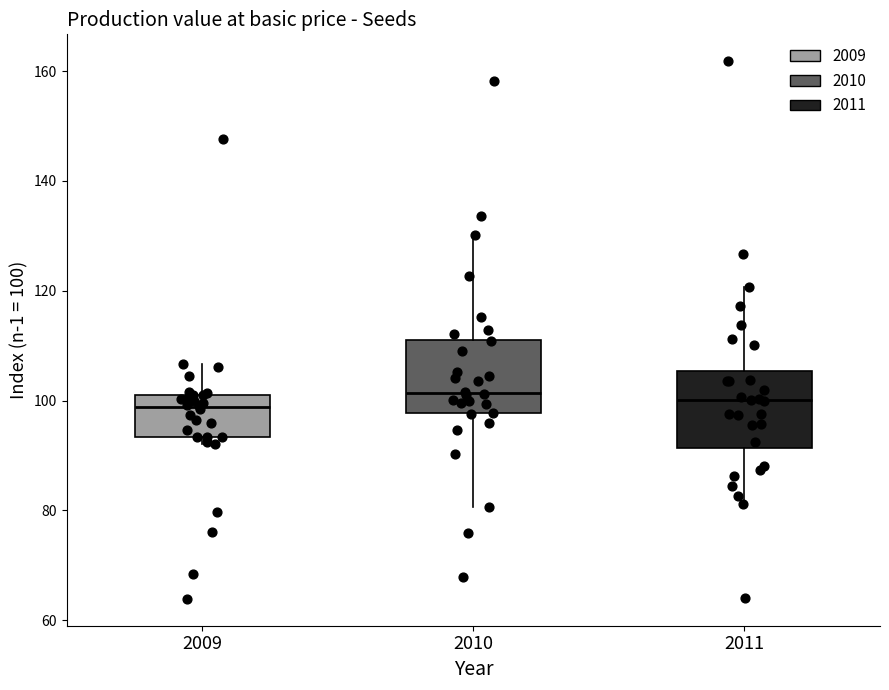

Reading left to right, read every box against the y-axis: the position of its median line, the range the box covers, and the ends of its whiskers. The values are not printed on the chart, so give them approximately, as read against the axis.

2009: median 98, box 94 to 102, whiskers 92 to 106
2010: median 102, box 98 to 112, whiskers 80 to 130
2011: median 100, box 92 to 106, whiskers 82 to 120